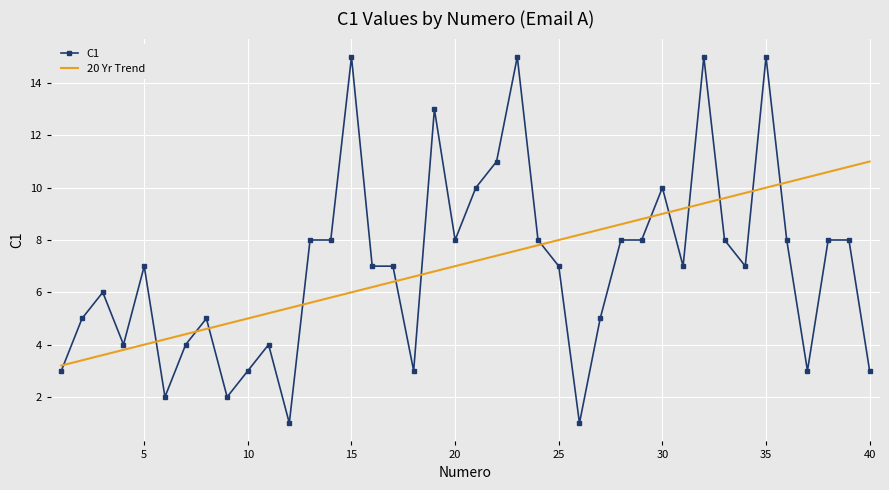

List the series in order of their peak value, lowest first.

20 Yr Trend, C1